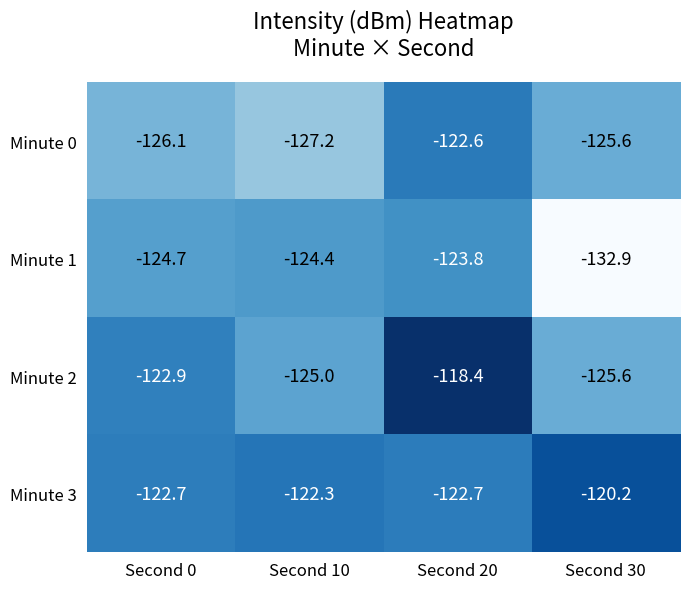

Which series has the largest range (max minus min)?

Minute 1